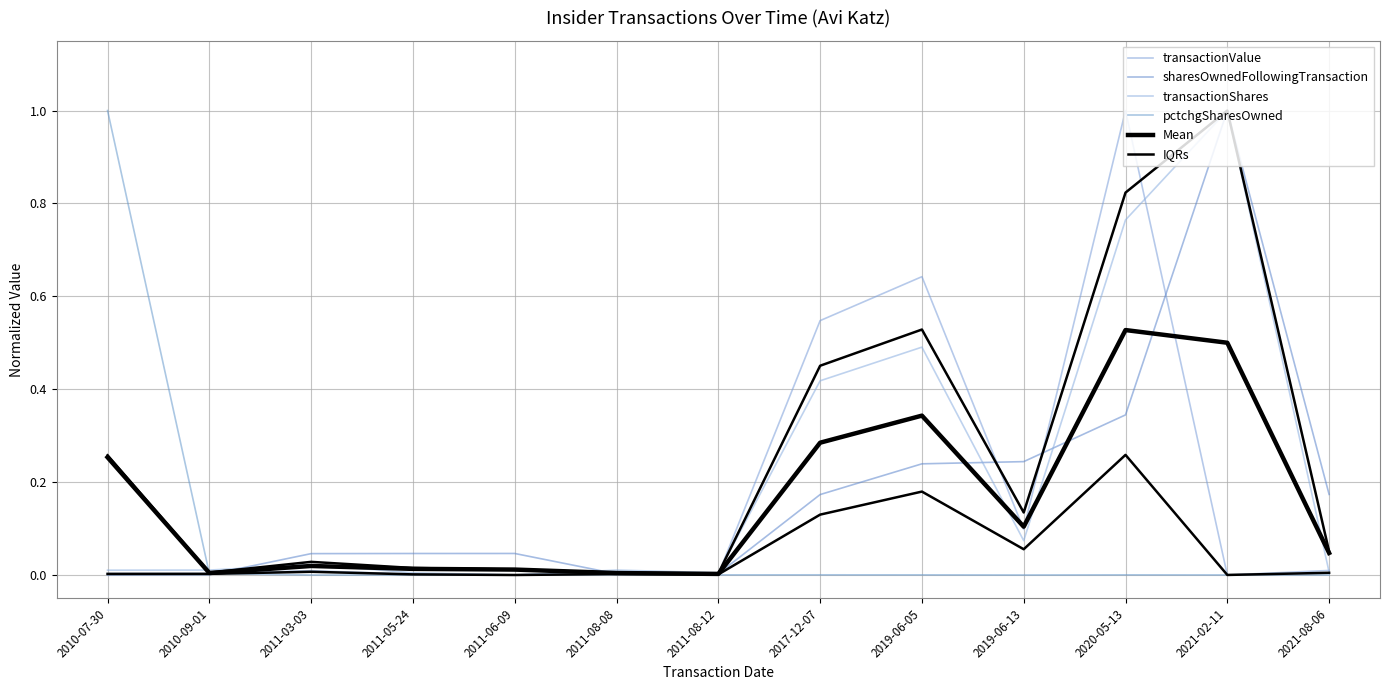

What is the difference between the second highest and second lowest values in the Mean series?

0.5